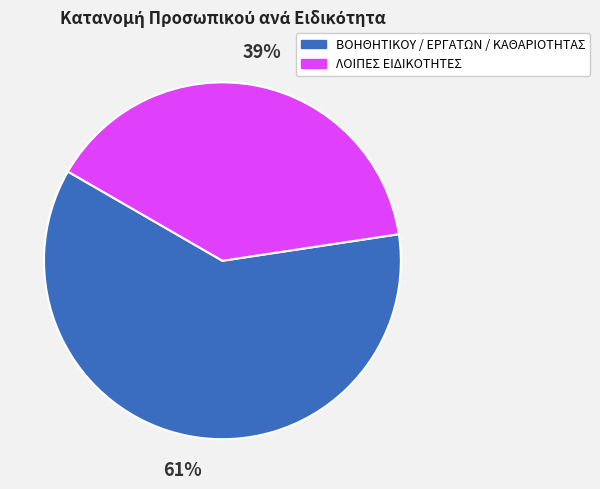

To the nearest percent, what percentage of the pie is ΛΟΙΠΕΣ ΕΙΔΙΚΟΤΗΤΕΣ?

39%